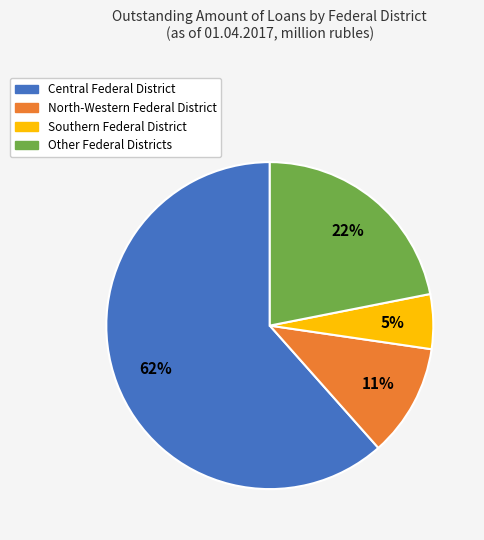

Combined, do North-Western Federal District and Southern Federal District account for over 50%?

No